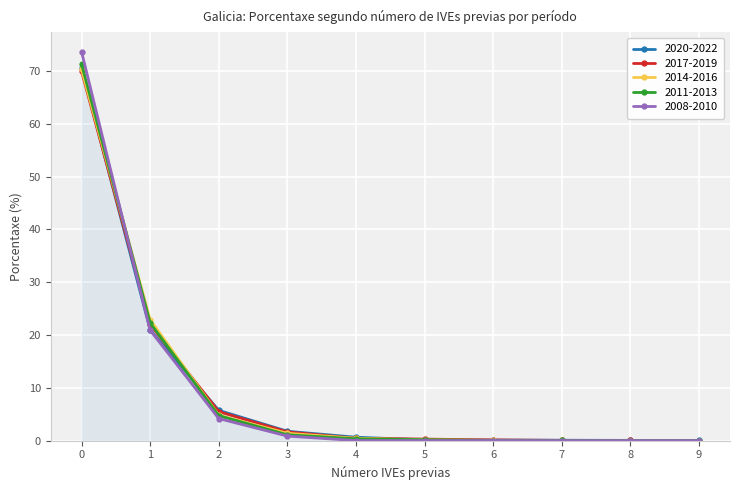

Which series has the widest spread of values?

2008-2010